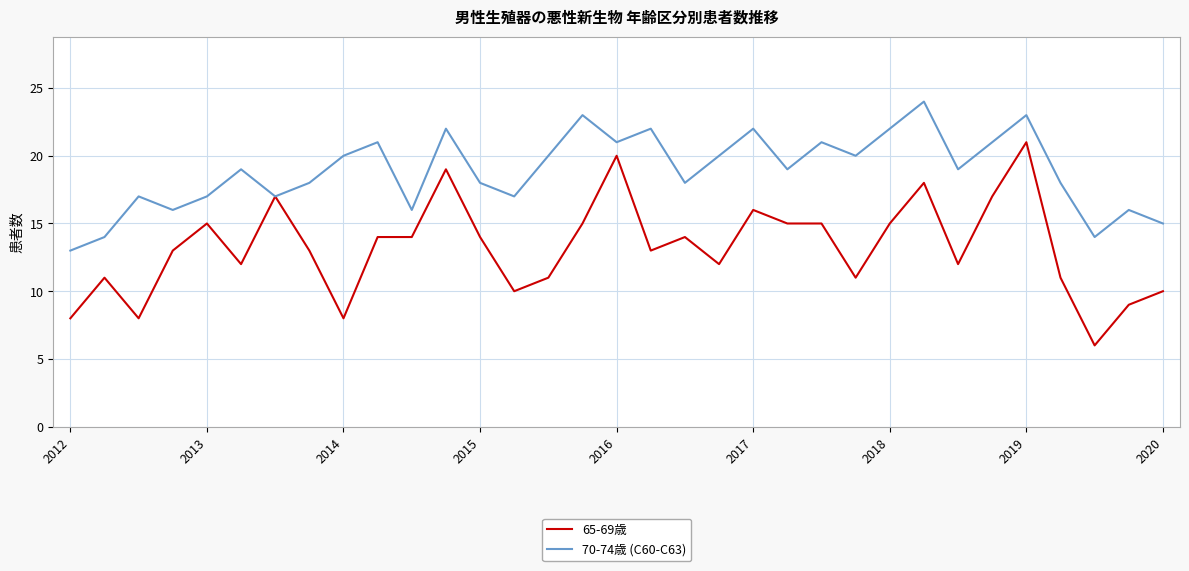

What are all the series names shown in the legend?

65-69歳, 70-74歳 (C60-C63)